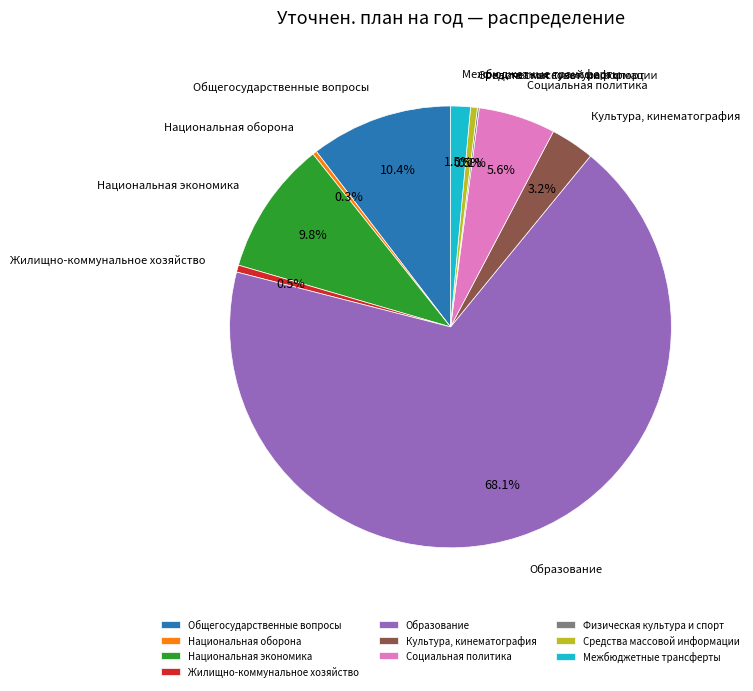

Which has a higher value, Жилищно-коммунальное хозяйство or Культура, кинематография?

Культура, кинематография